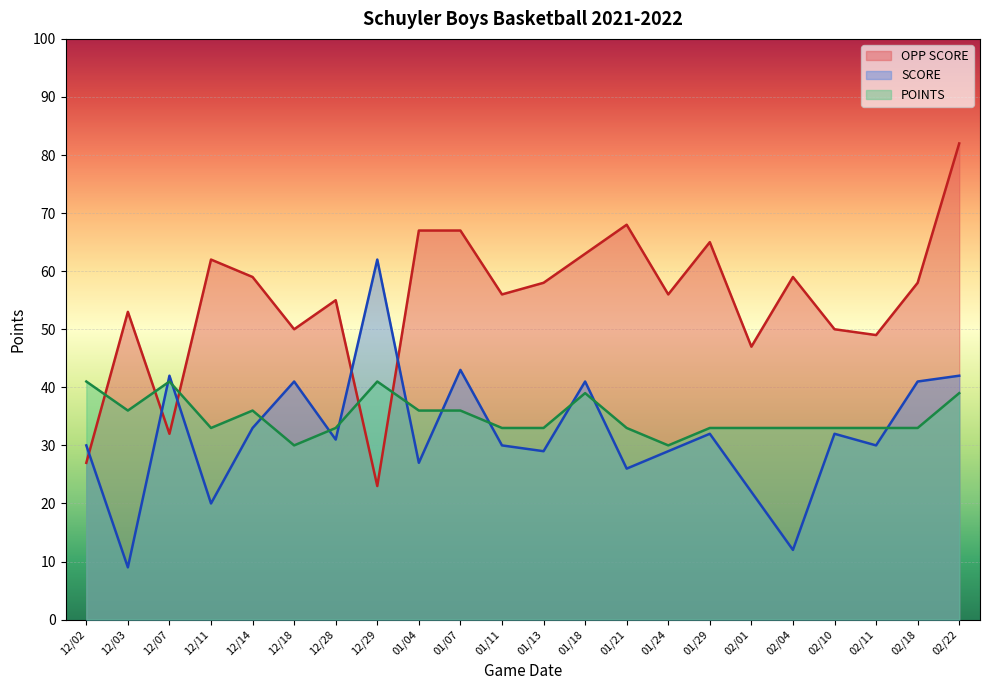

After their last crossing, which series has the higher values: POINTS or OPP SCORE?

OPP SCORE